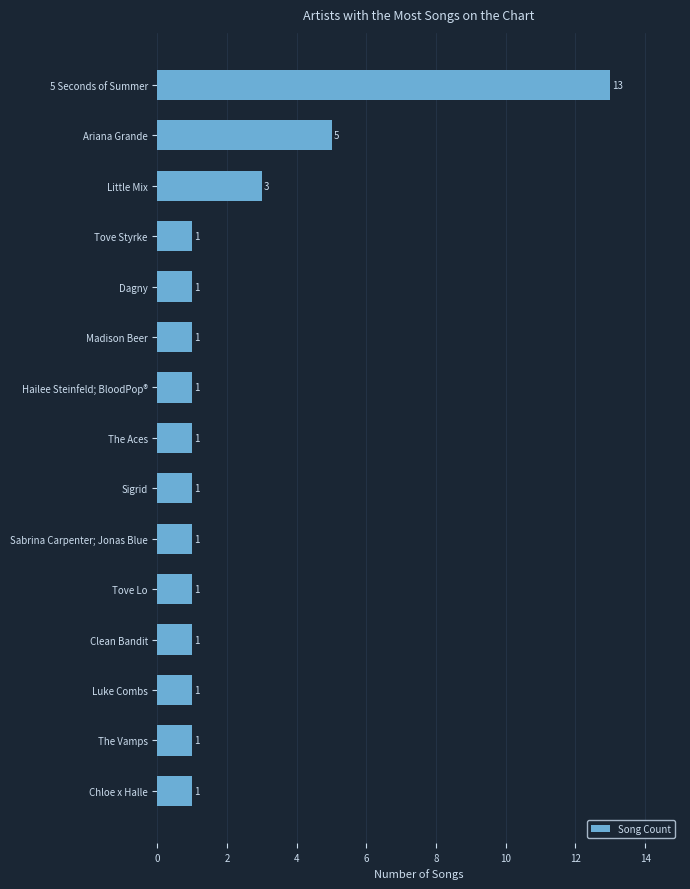

The value at 5 Seconds of Summer is 13. True or false?

True